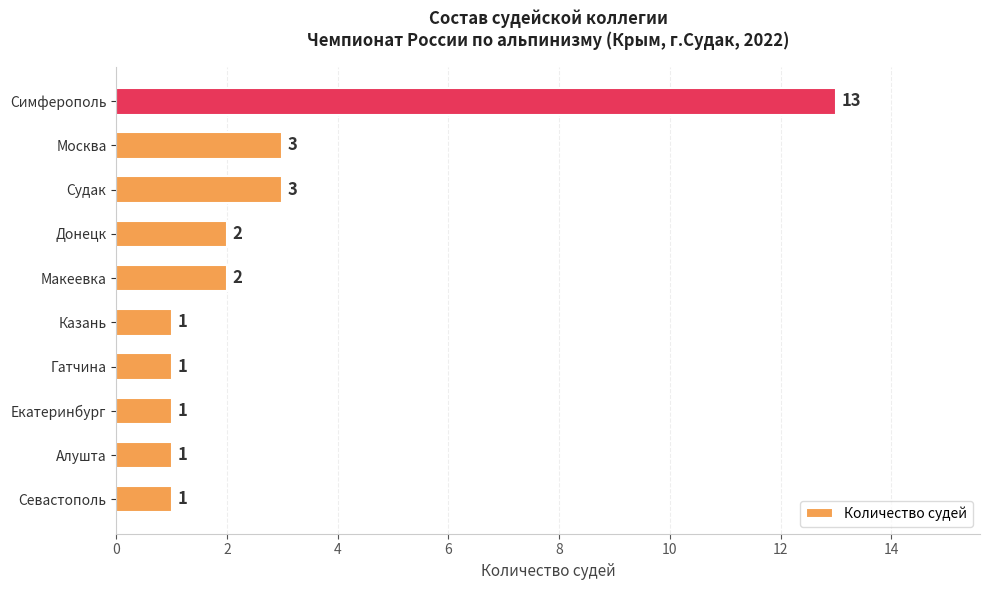

What is the difference between the maximum and second lowest values?

12